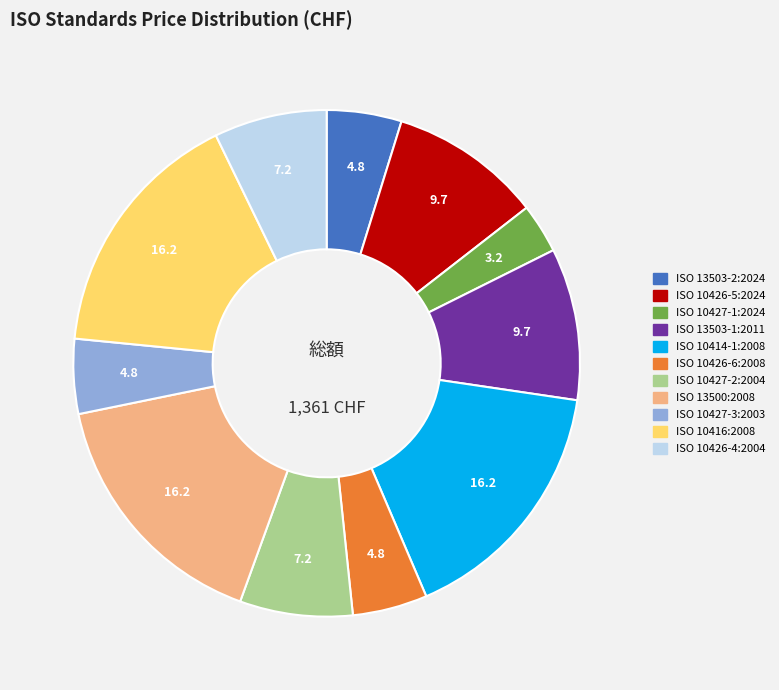

Is it true that ISO 10414-1:2008 is 16% of the pie?

True